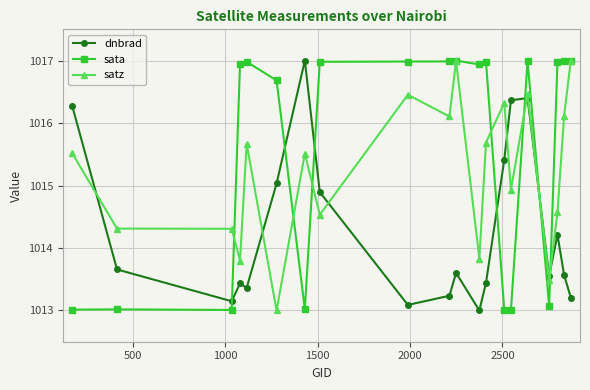

Which series ends up on top after the final intersection of satz and dnbrad?

satz